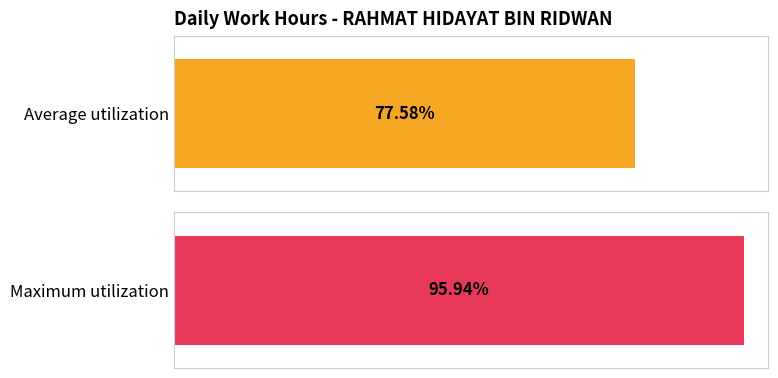

Does the chart contain any negative values?

No